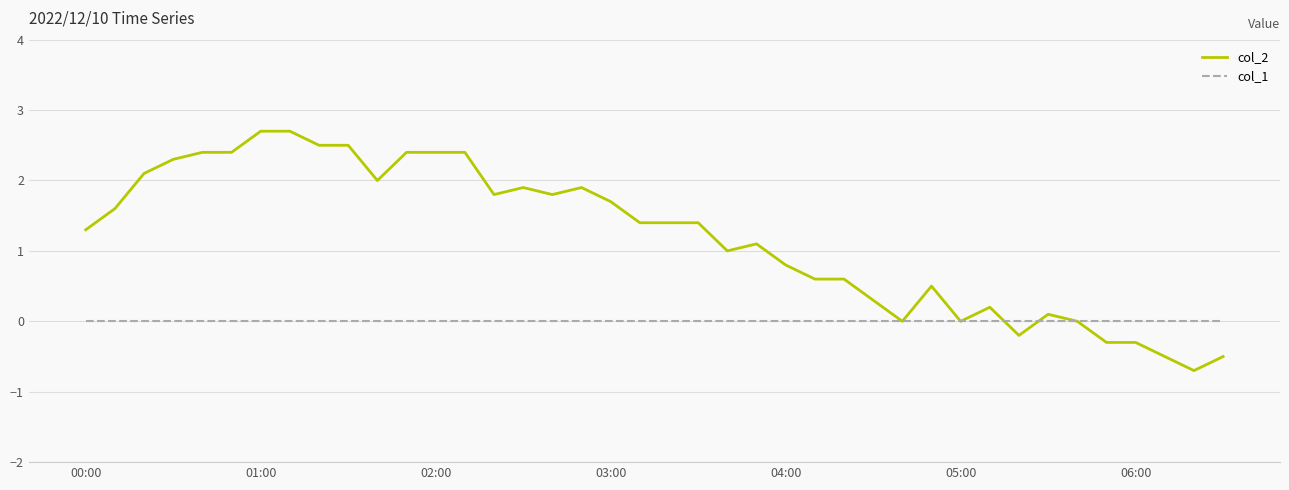

Which series has the largest range (max minus min)?

col_2